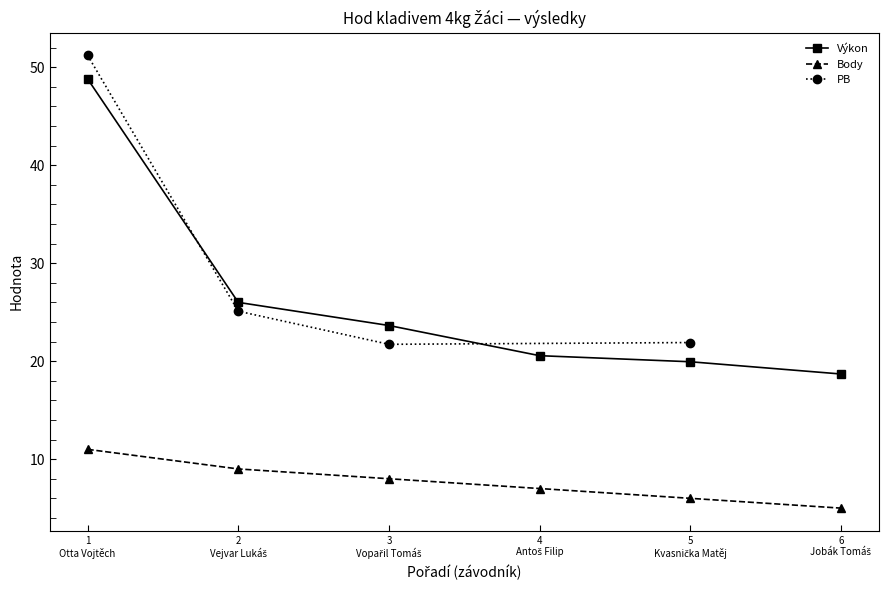

True or false: Body and Výkon cross at least once.

False